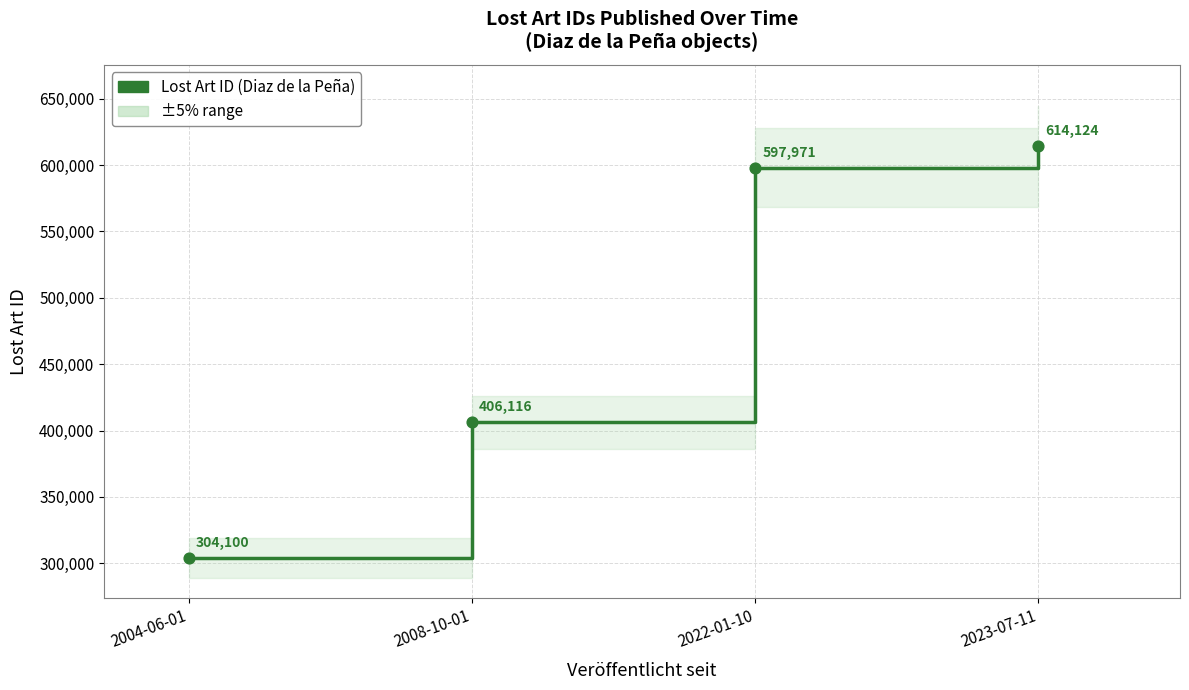

What is the ratio of the value at 2022-01-10 to the value at 2008-10-01?

1.5